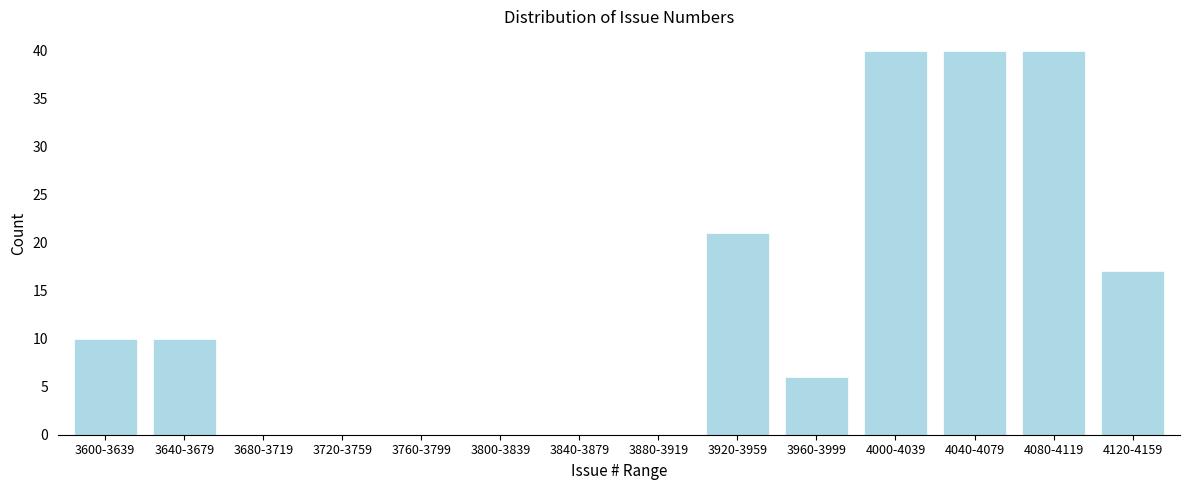

Reading left to right, transcribe all the data shown in this chart.

3600-3639=10	3640-3679=10	3680-3719=0	3720-3759=0	3760-3799=0	3800-3839=0	3840-3879=0	3880-3919=0	3920-3959=21	3960-3999=6	4000-4039=40	4040-4079=40	4080-4119=40	4120-4159=17